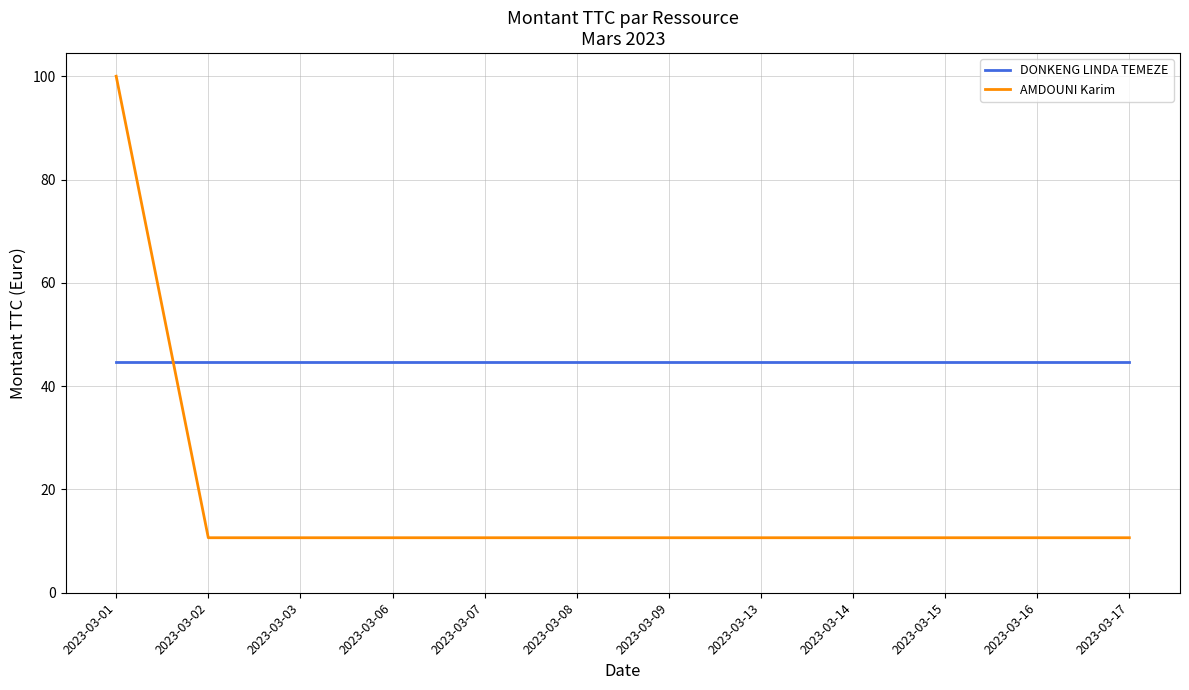

What is the maximum value shown in the chart?

100.0